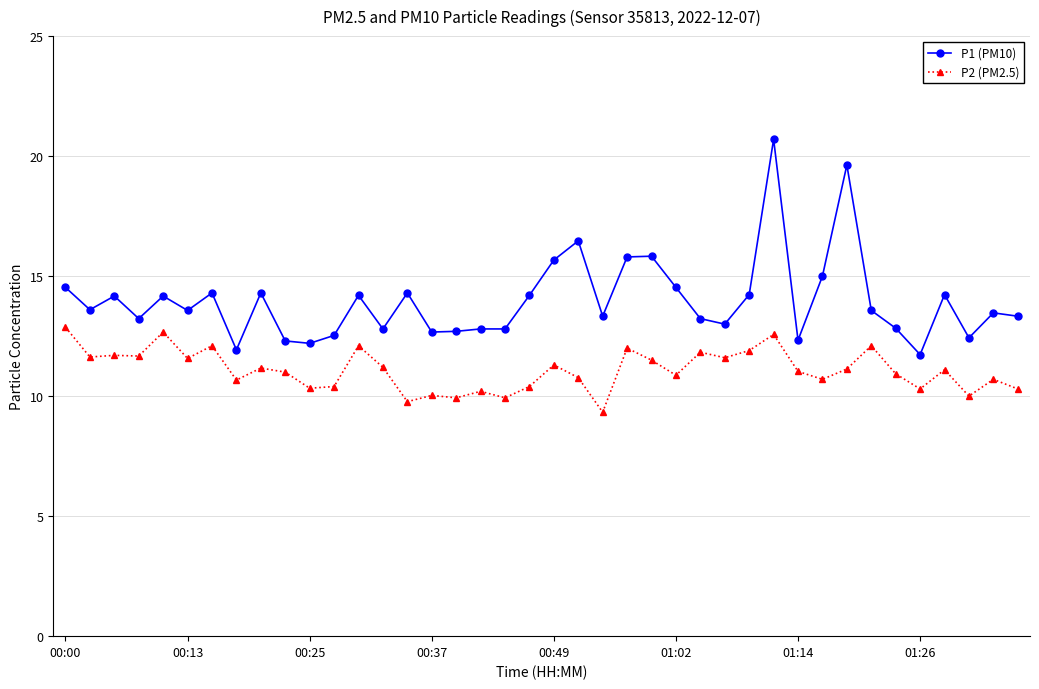

What is the average value of the P2 (PM2.5) series?

11.1